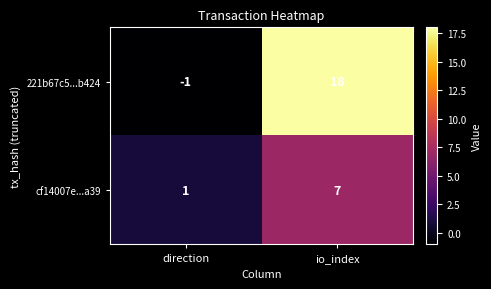

What is the approximate value of 221b67c5...b424 at io_index, to the nearest 10?

20